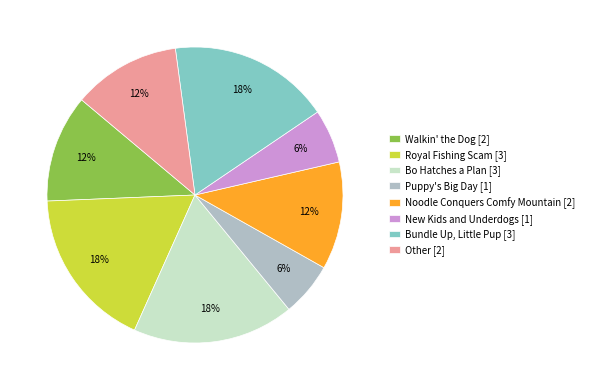

To the nearest percent, what is the average slice percentage?

12%